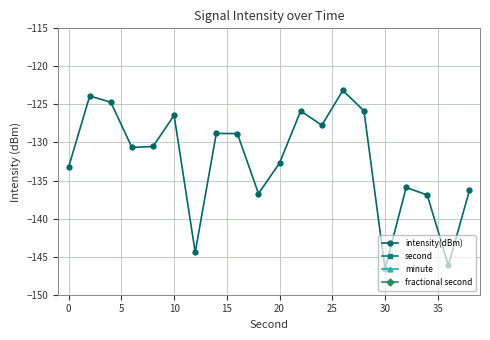

Is it true that intensity(dBm) equals -126.4 at 10?

True